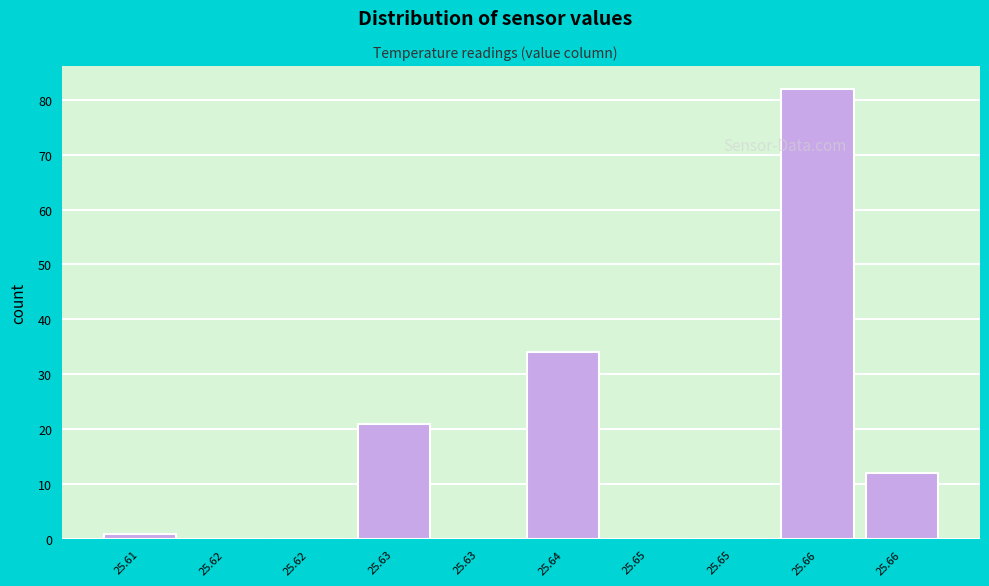

Count the number of categories in the chart.

10